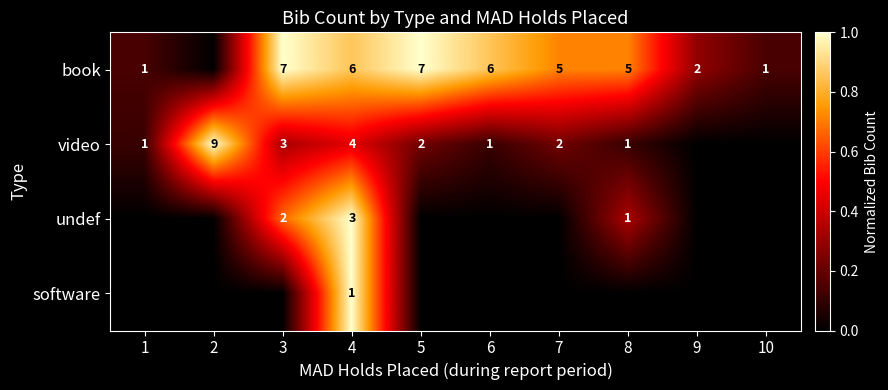

True or false: undef has a value of 3 at 3.

False